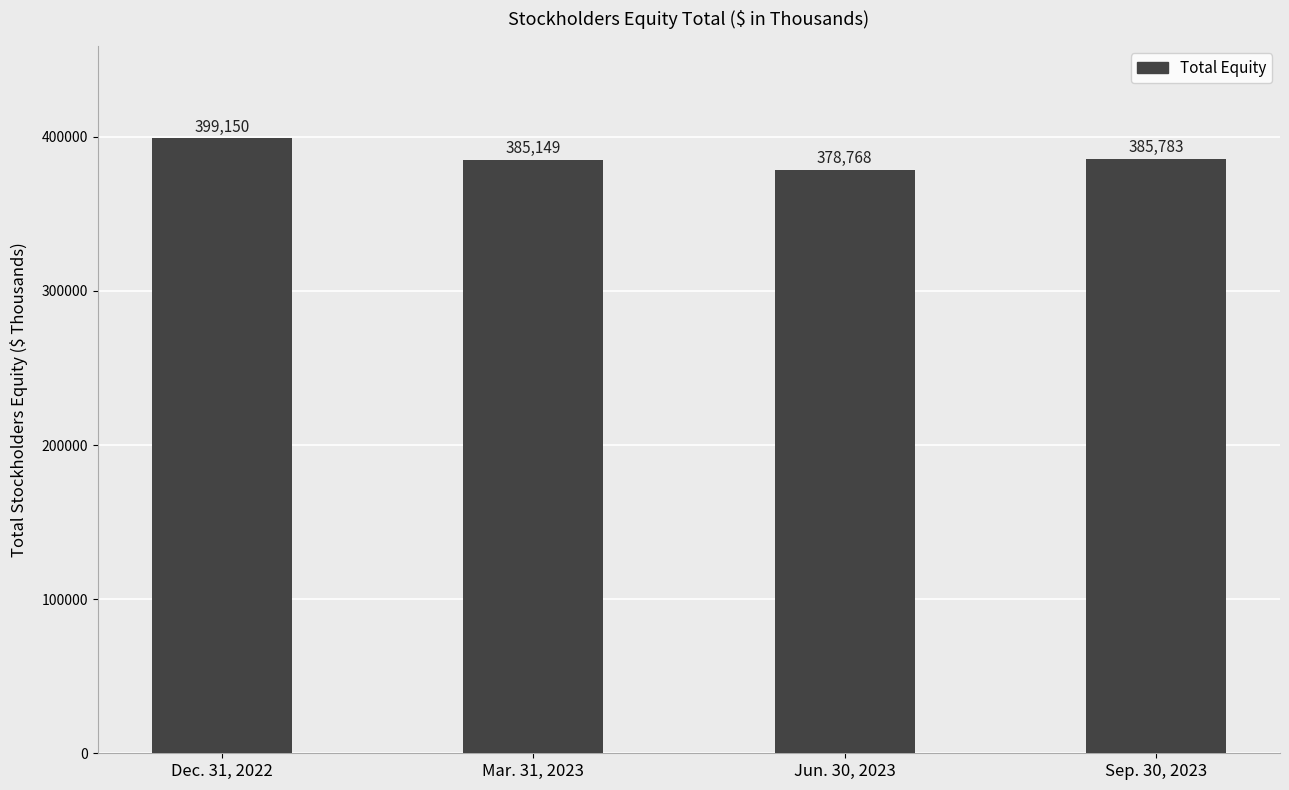

What is the label of the 1st bar from the left?

Dec. 31, 2022